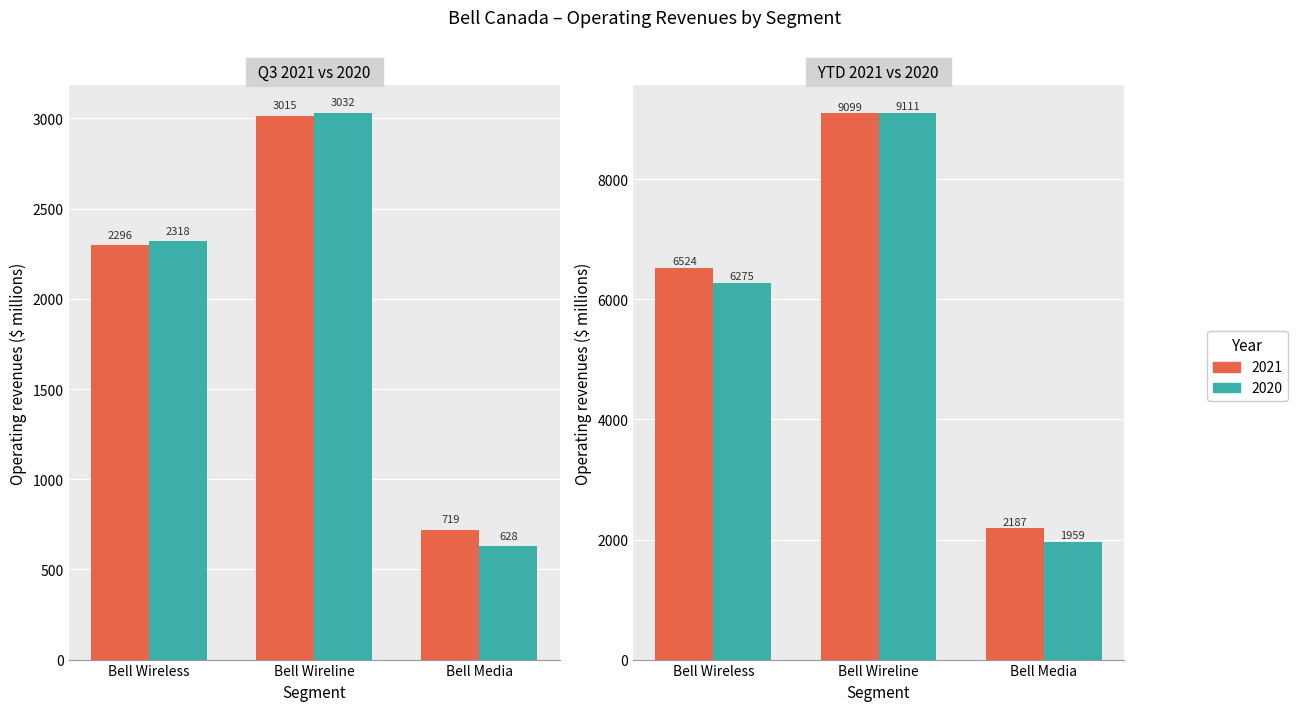

Does the chart contain stacked bars?

No